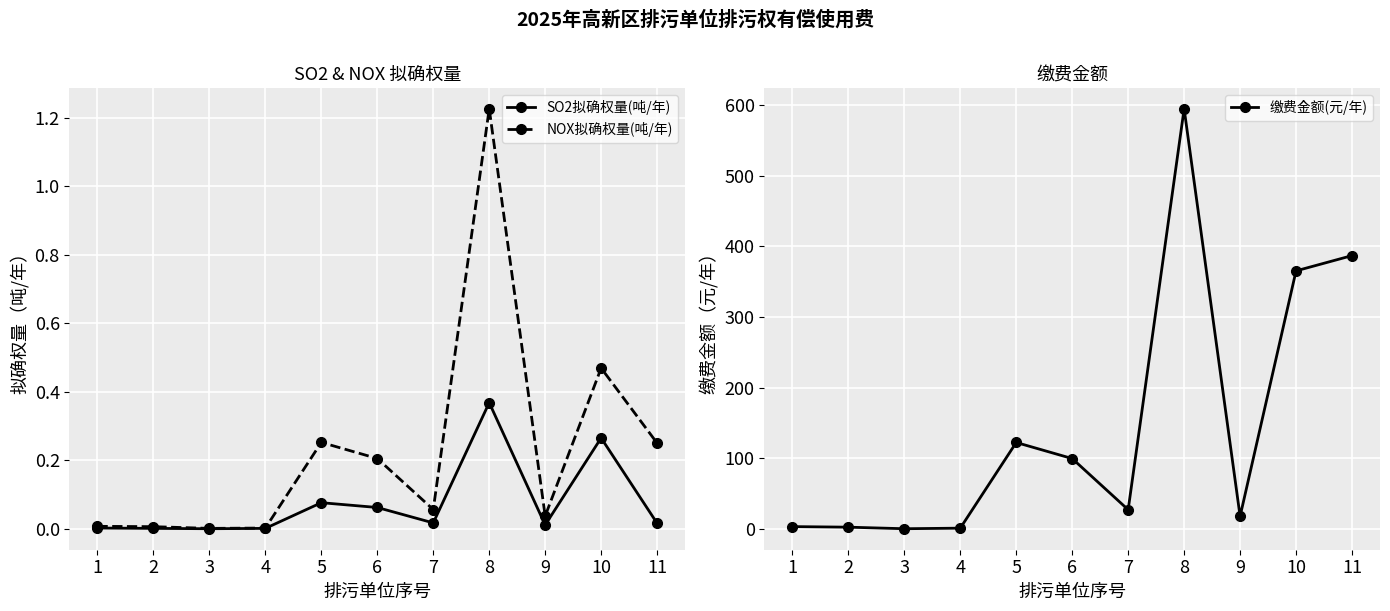

True or false: SO2拟确权量(吨/年) and 缴费金额(元/年) intersect in this chart.

False